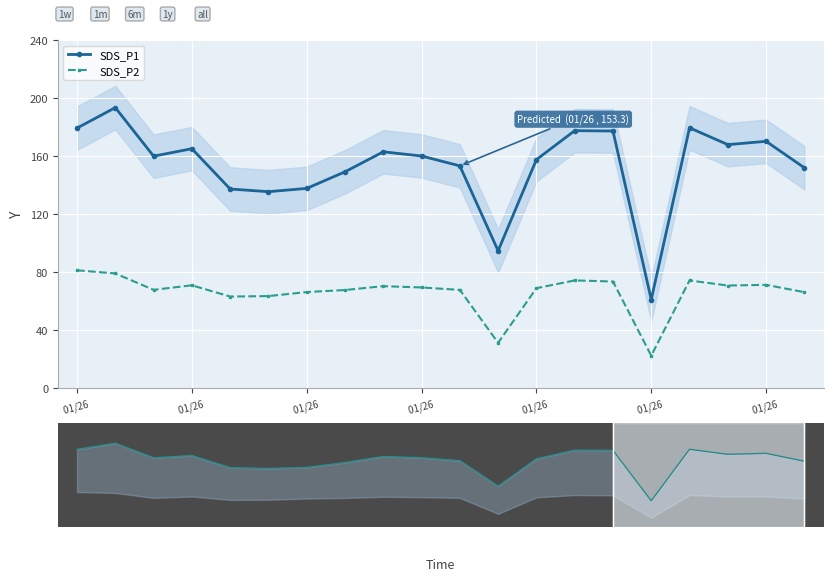

What is the average value of the SDS_P1_mini series?

153.6